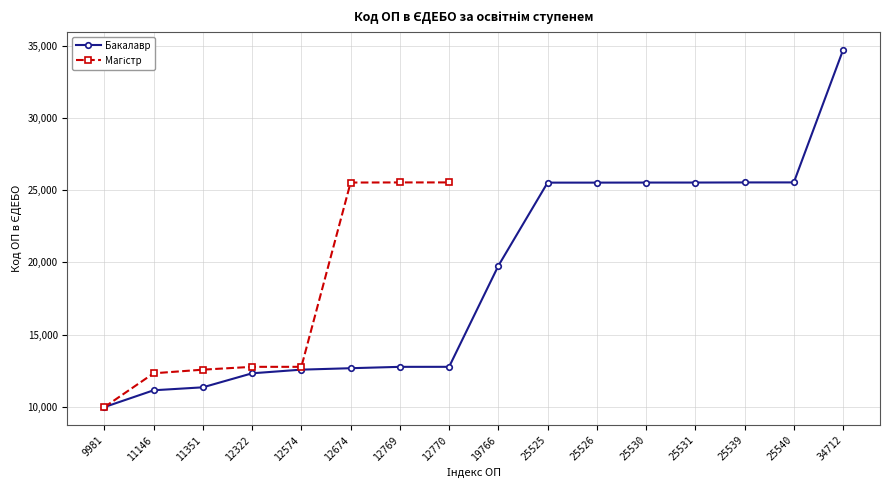

Count the number of categories in the chart.

16